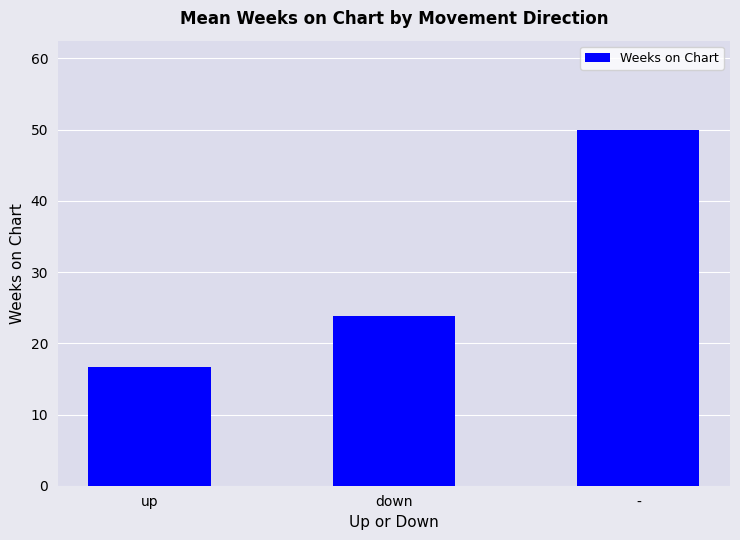

The chart shows a value of 16.7 at up. True or false?

True